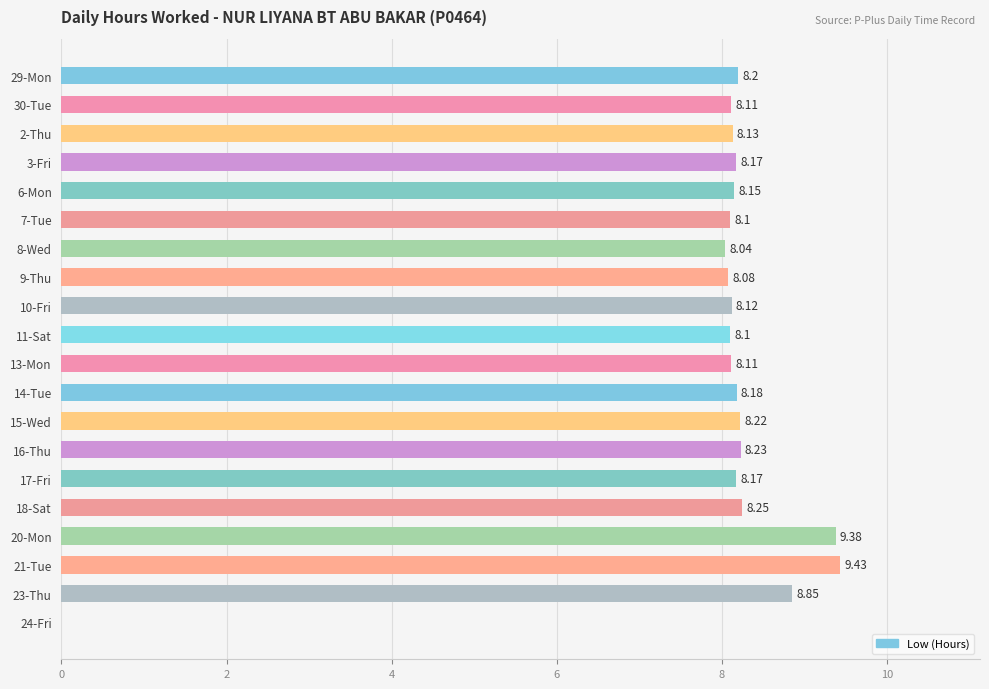

Between 10-Fri and 9-Thu, which is larger?

10-Fri